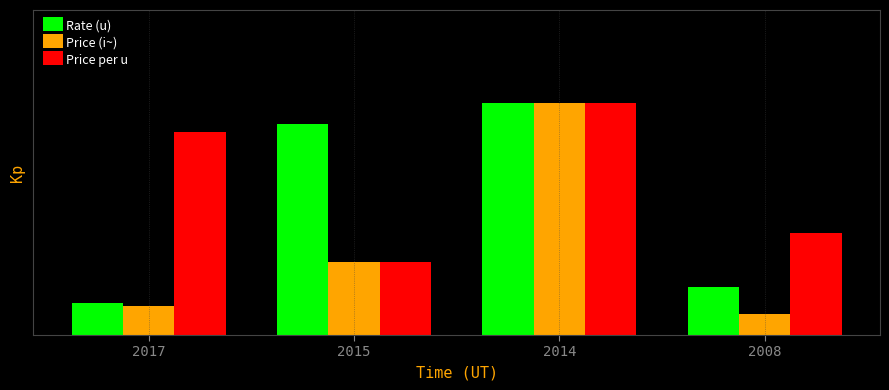

Does the chart contain stacked bars?

No